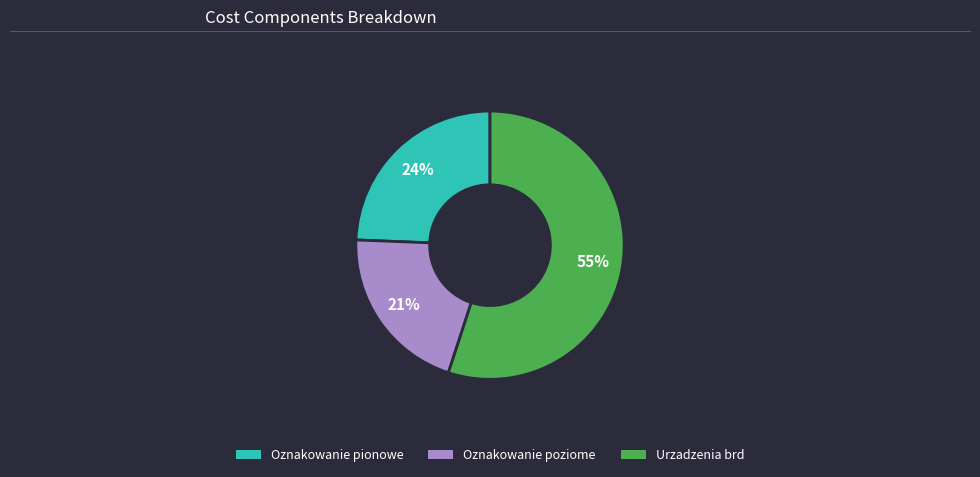

To the nearest percent, what percentage of the pie is Urzadzenia brd?

55%